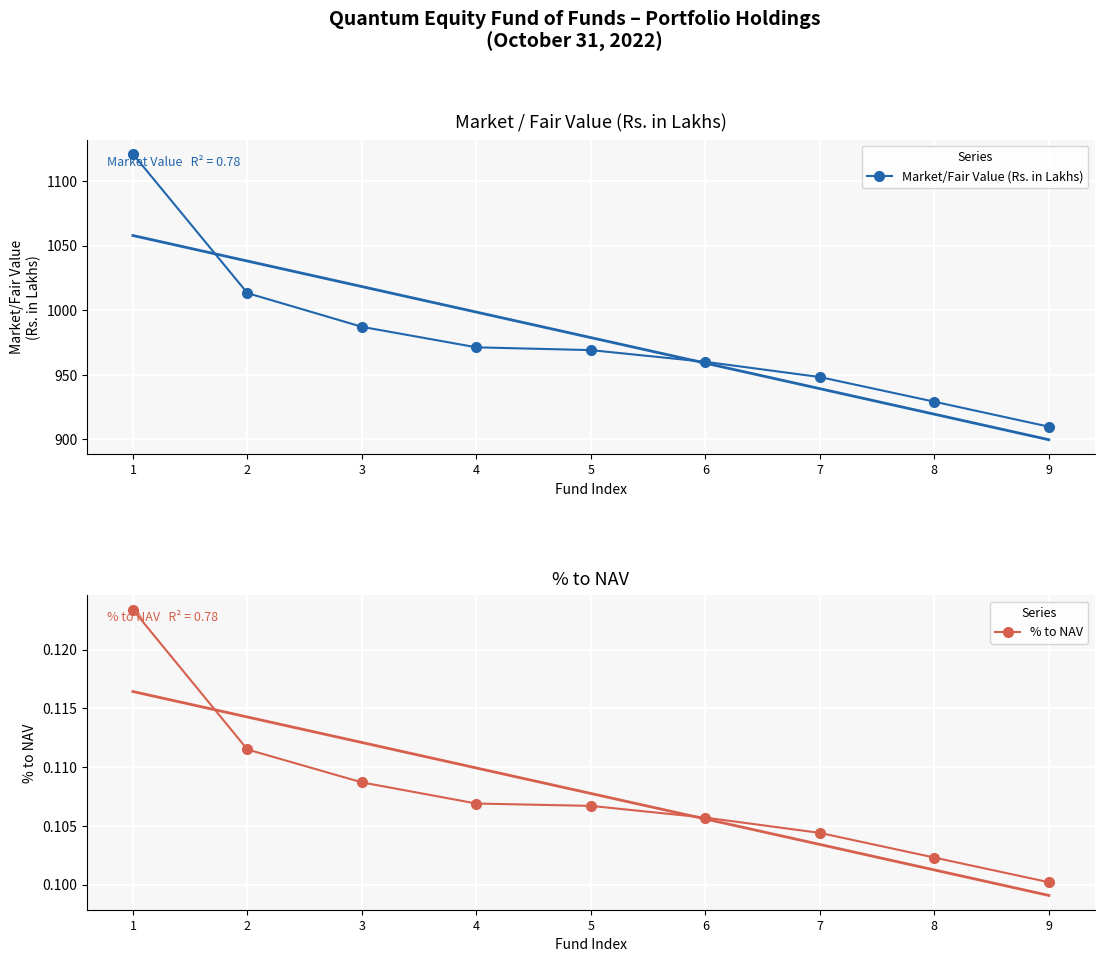

At which category does the chart reach its peak across all series?

1